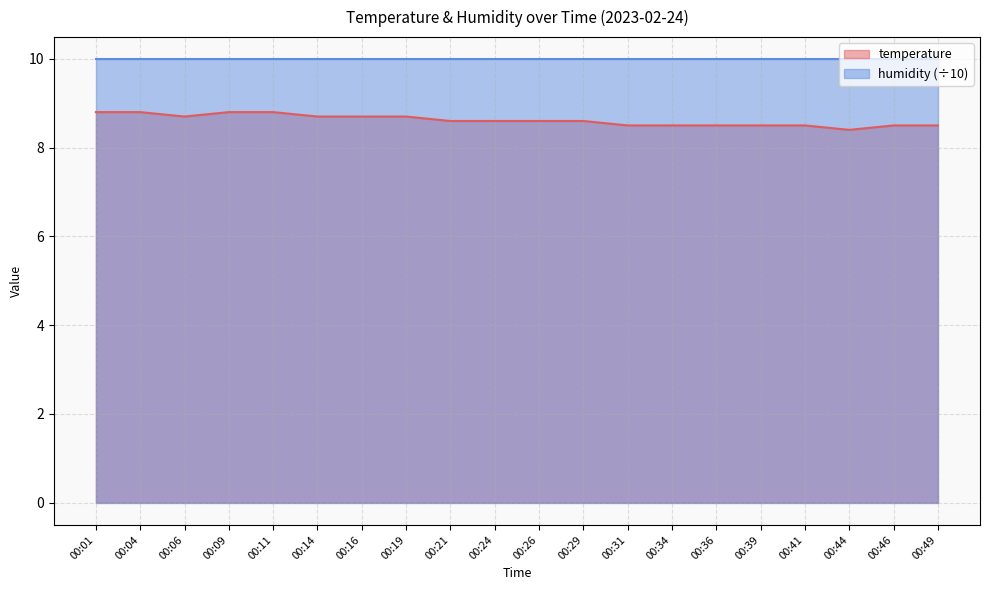

Count the values in the range 8 to 9.

20